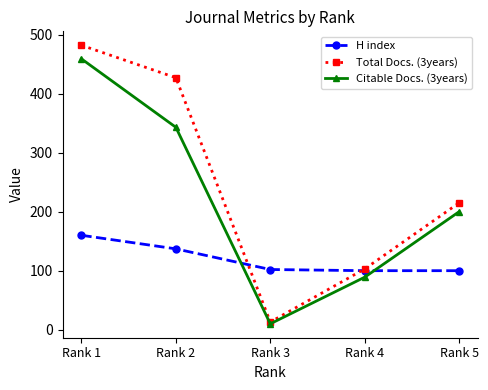

Which category has the highest value in the Total Docs. (3years) series?

Rank 1